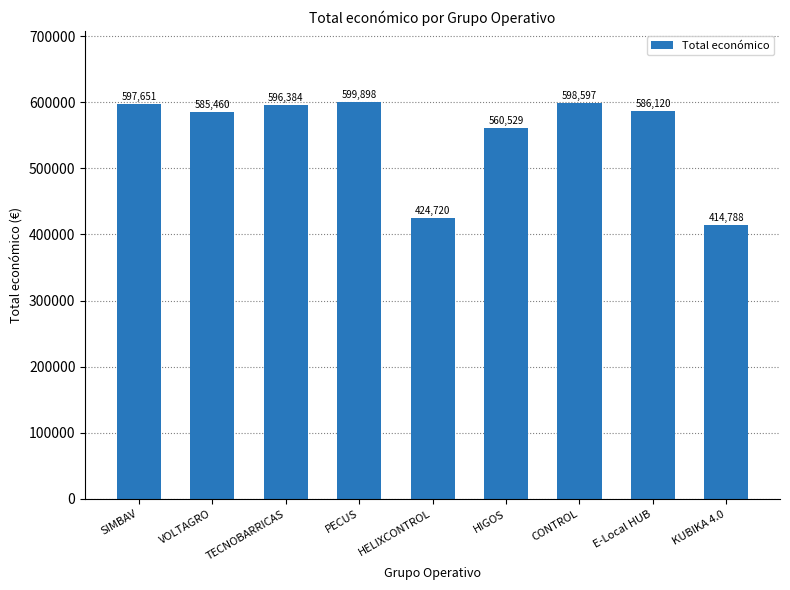

Reading left to right, extract all data points from this chart.

SIMBAV=597651	VOLTAGRO=585460	TECNOBARRICAS=596384	PECUS=599898	HELIXCONTROL=424720	HIGOS=560529	CONTROL=598597	E-Local HUB=586120	KUBIKA 4.0=414788